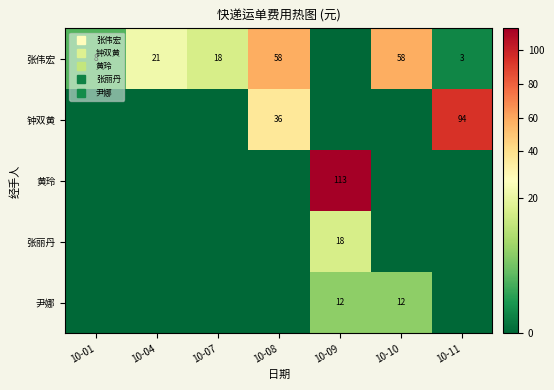

Which series has the widest spread of values?

黄玲